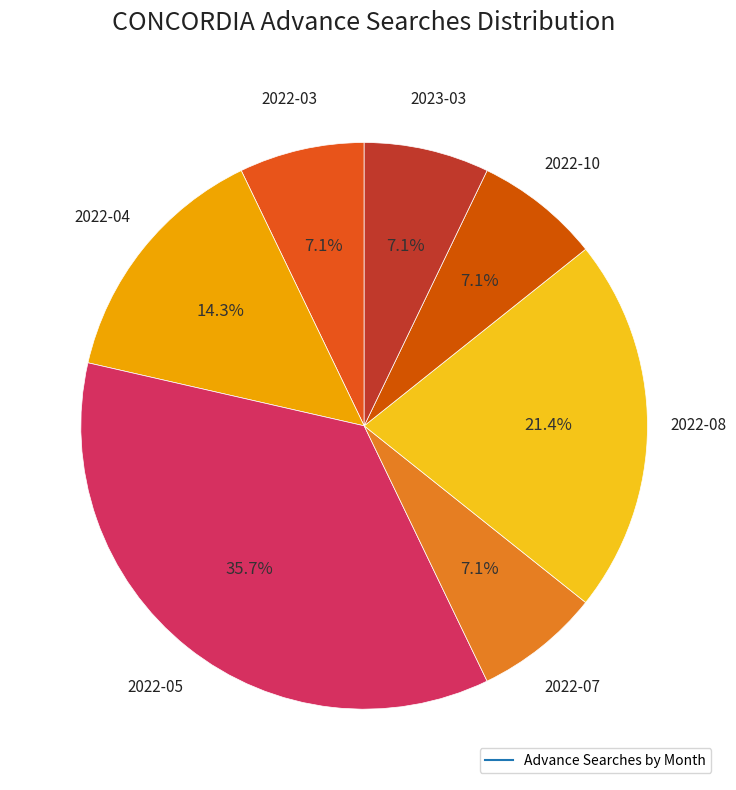

How many slices are in this pie chart?

7